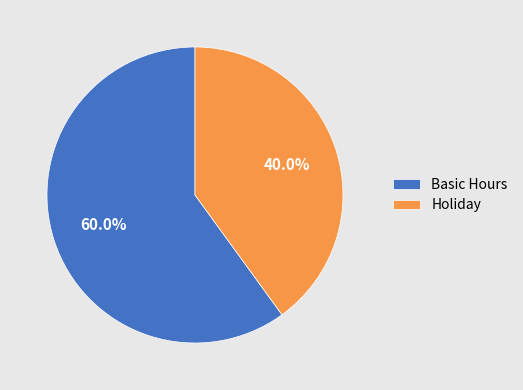

Between Holiday and Basic Hours, which is larger?

Basic Hours